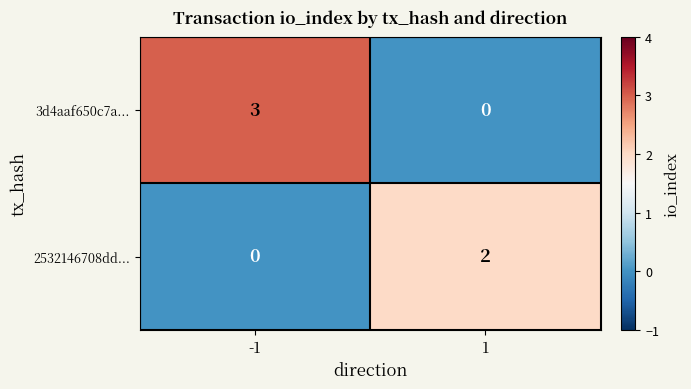

Read the 3d4aaf650c7a... value at -1.

3